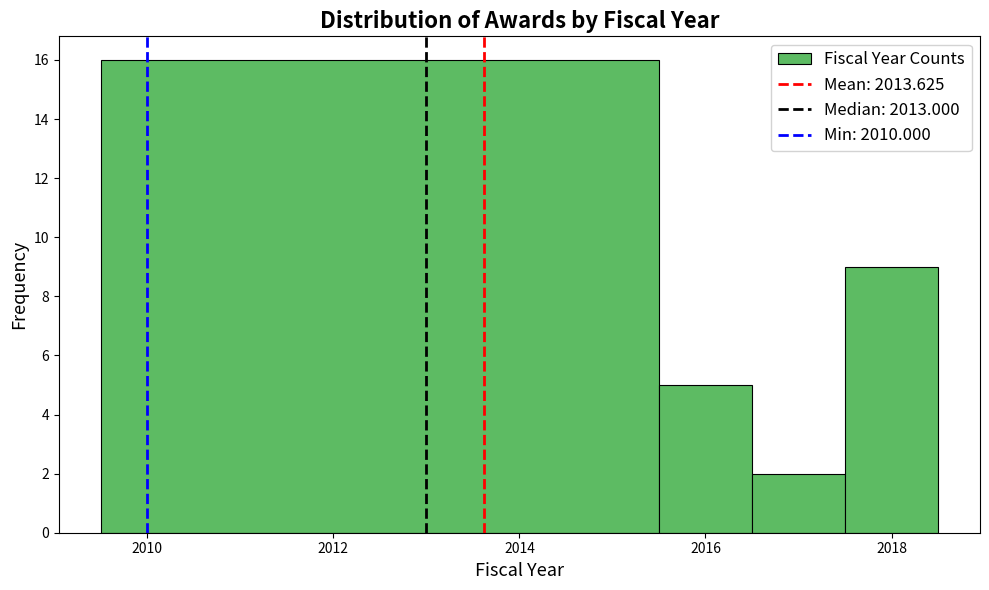

Over which range of the x-axis is the bar tallest?

2009.5 to 2015.5